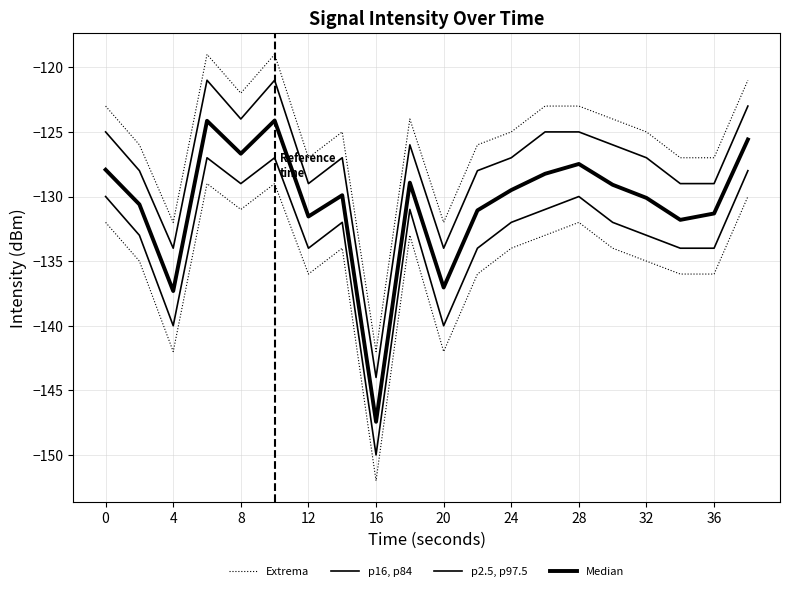

Which series has the largest total across all categories?

p2.5, p97.5